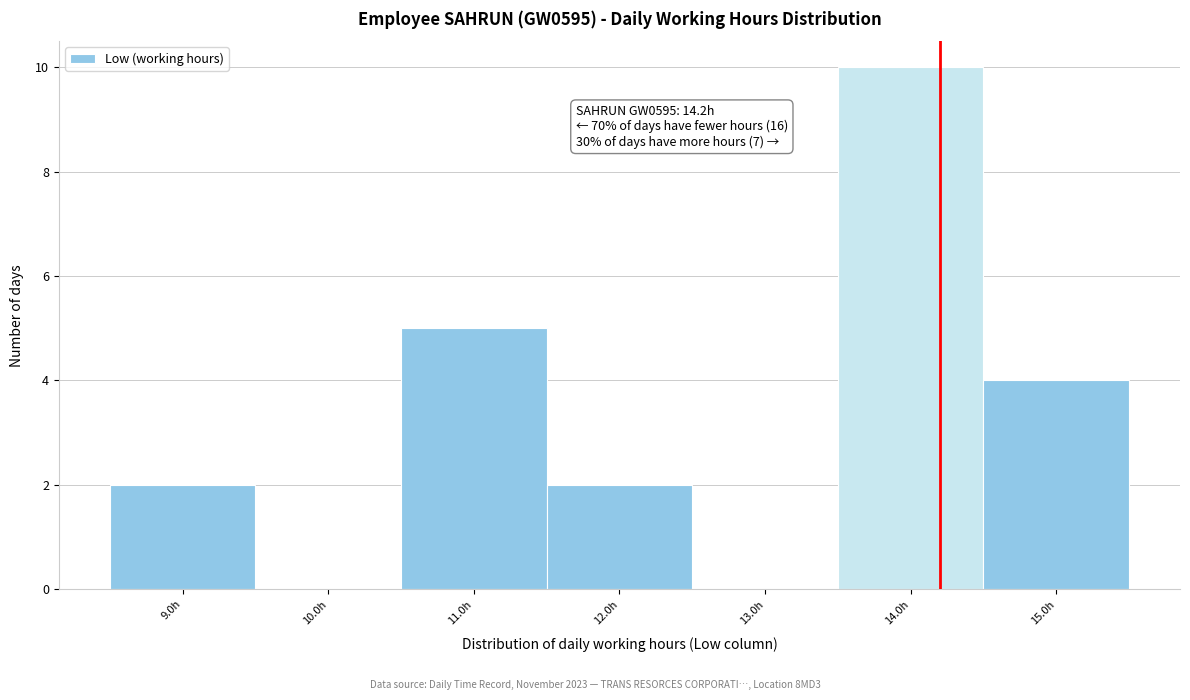

Which range on the x-axis has the tallest bar?

13.5 to 14.5